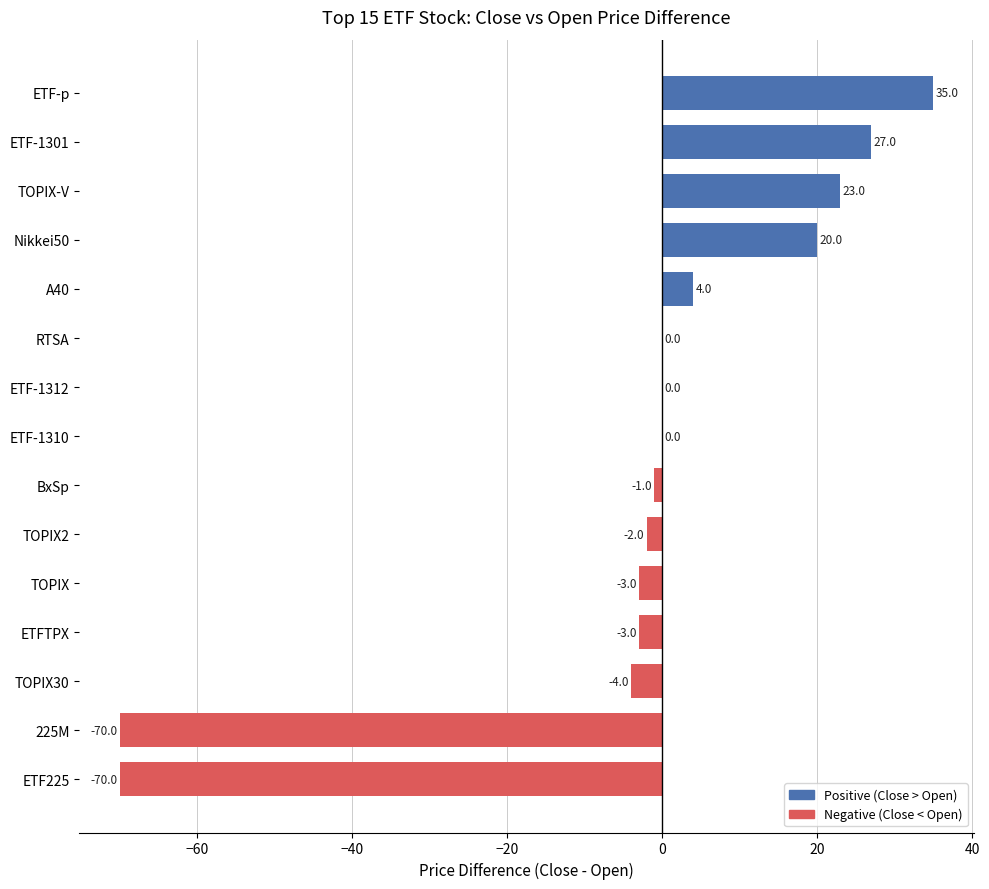

Is it true that the value at ETF-1310 is -41?

False